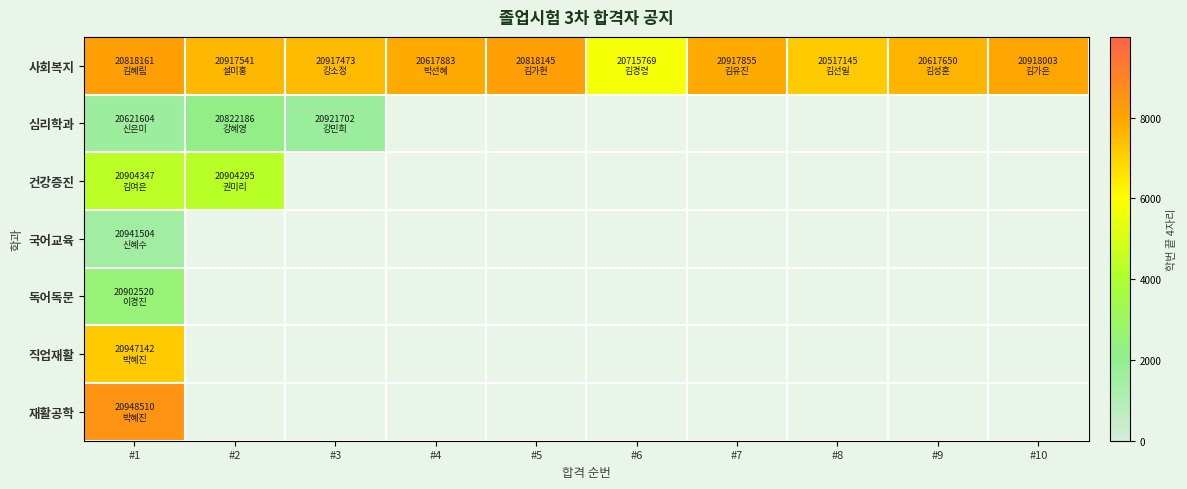

At how many categories does at least one series exceed 7065?

9